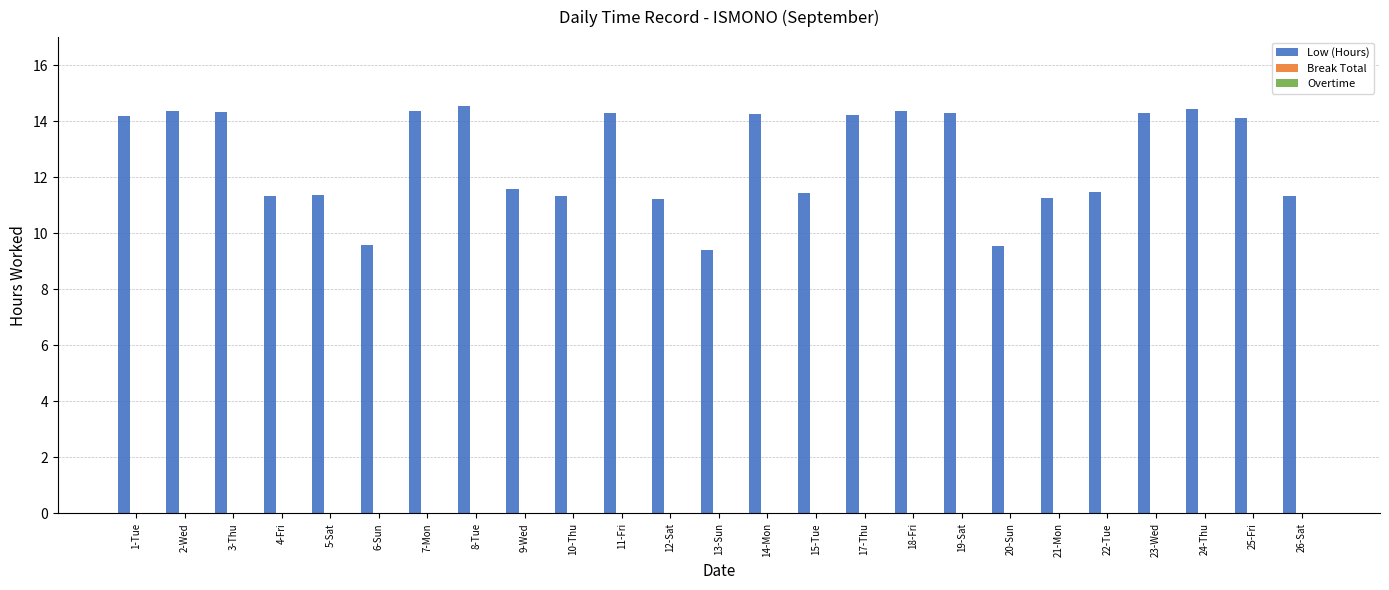

Is it true that the value at 13-Sun is 9.4?

True